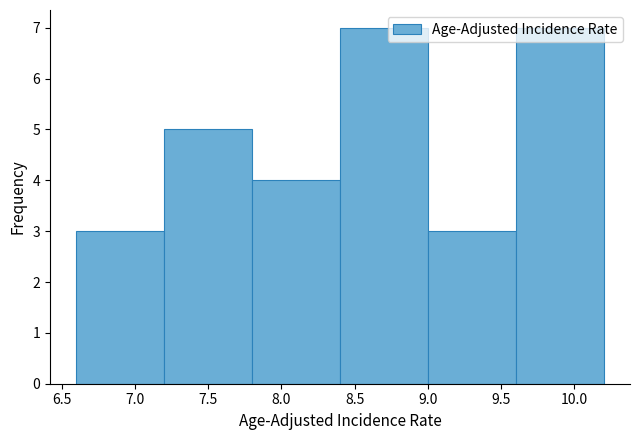

Reading left to right, transcribe this chart: for each bar, give the range it covers on the x-axis and its height. The values are not printed on the chart, so give them approximately, as read against the axis.

6.6 to 7.2: 3
7.2 to 7.8: 5
7.8 to 8.4: 4
8.4 to 9.0: 7
9.0 to 9.6: 3
9.6 to 10.2: 7